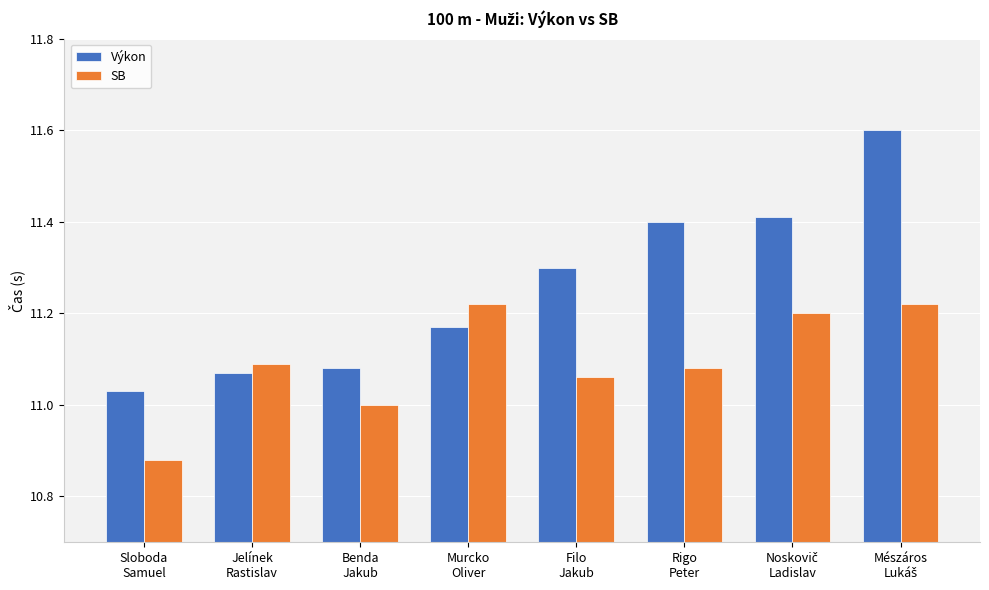

What is the label of the 6th bar from the right?

Benda
Jakub